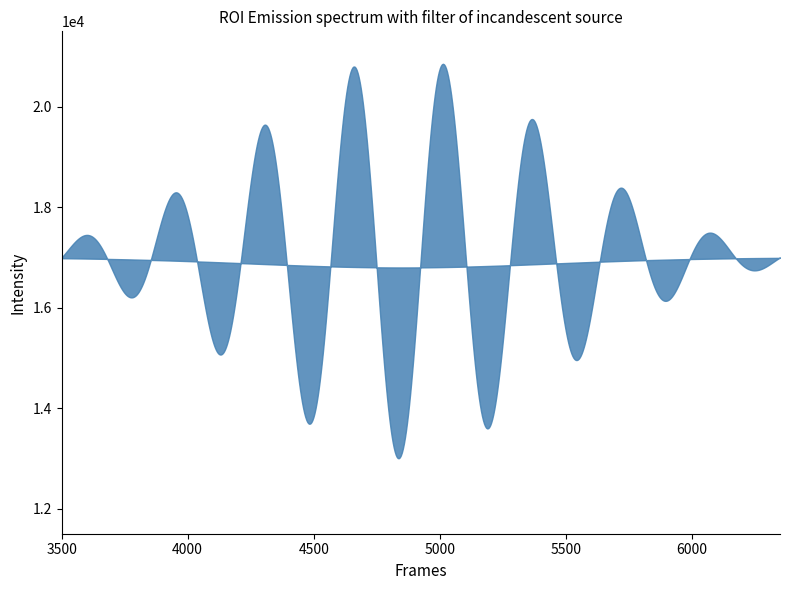

True or false: B&W Total and Color Total intersect in this chart.

True